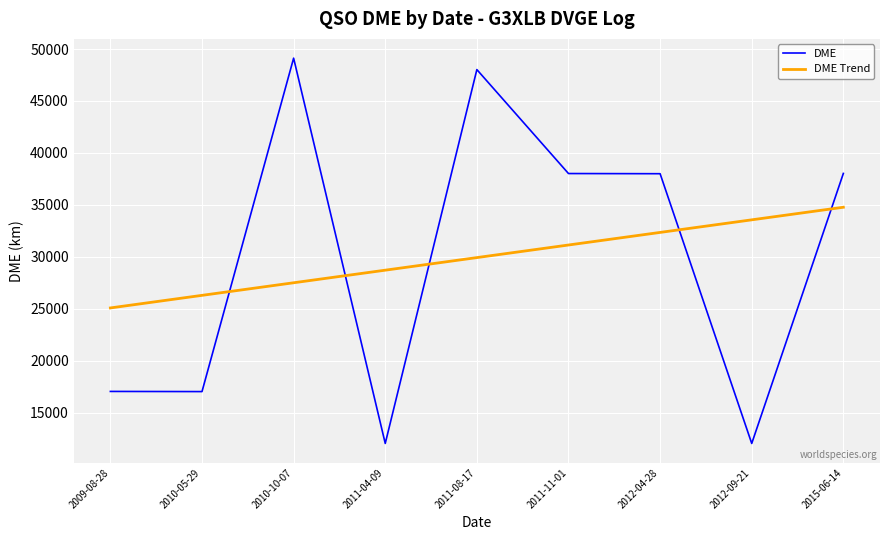

Rank the series at 2009-08-28 from lowest to highest value.

DME, DME Trend